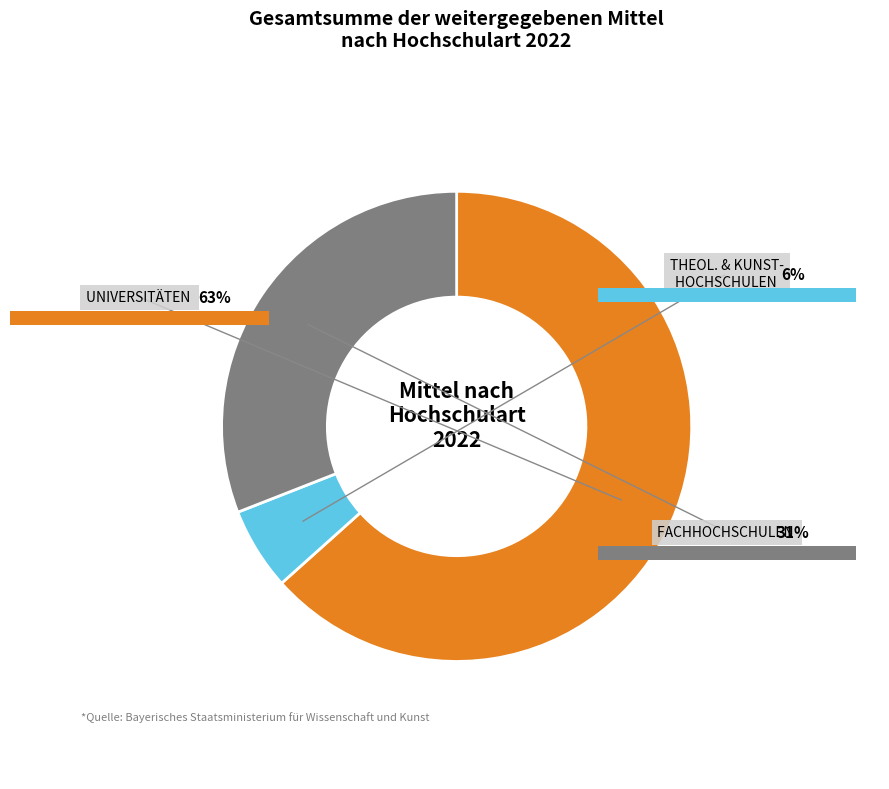

Is it true that Fachhochschulen is 31% of the pie?

True